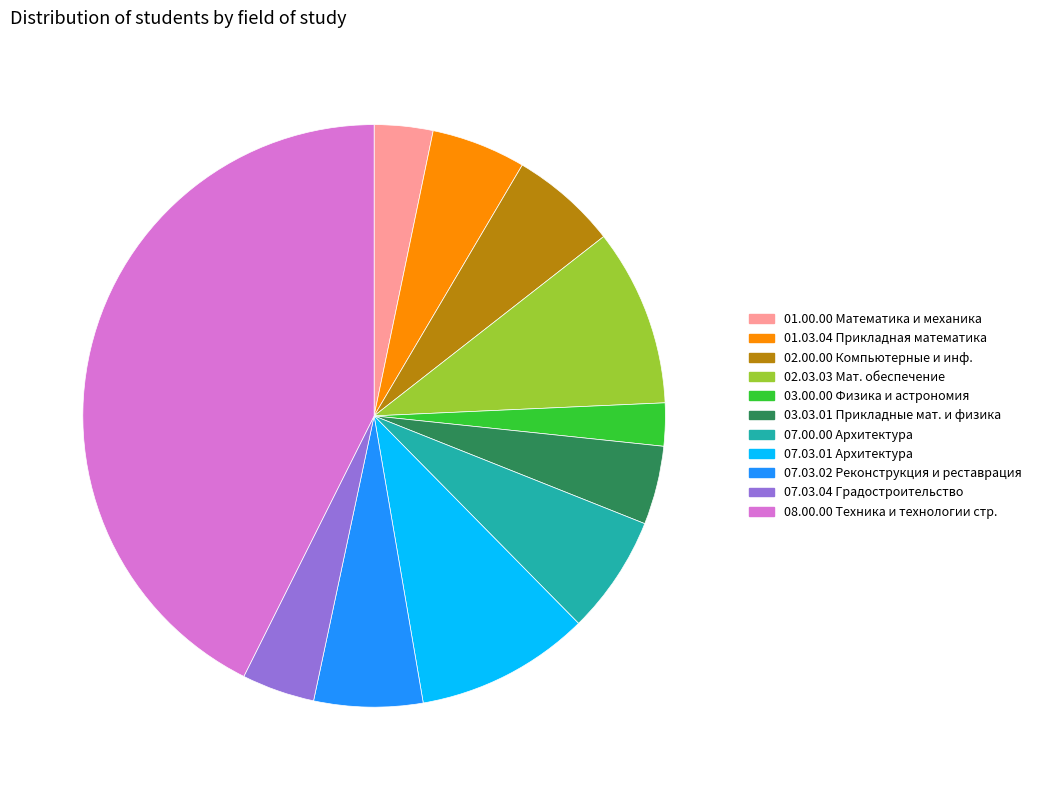

Is there any slice that represents more than half of the pie?

No